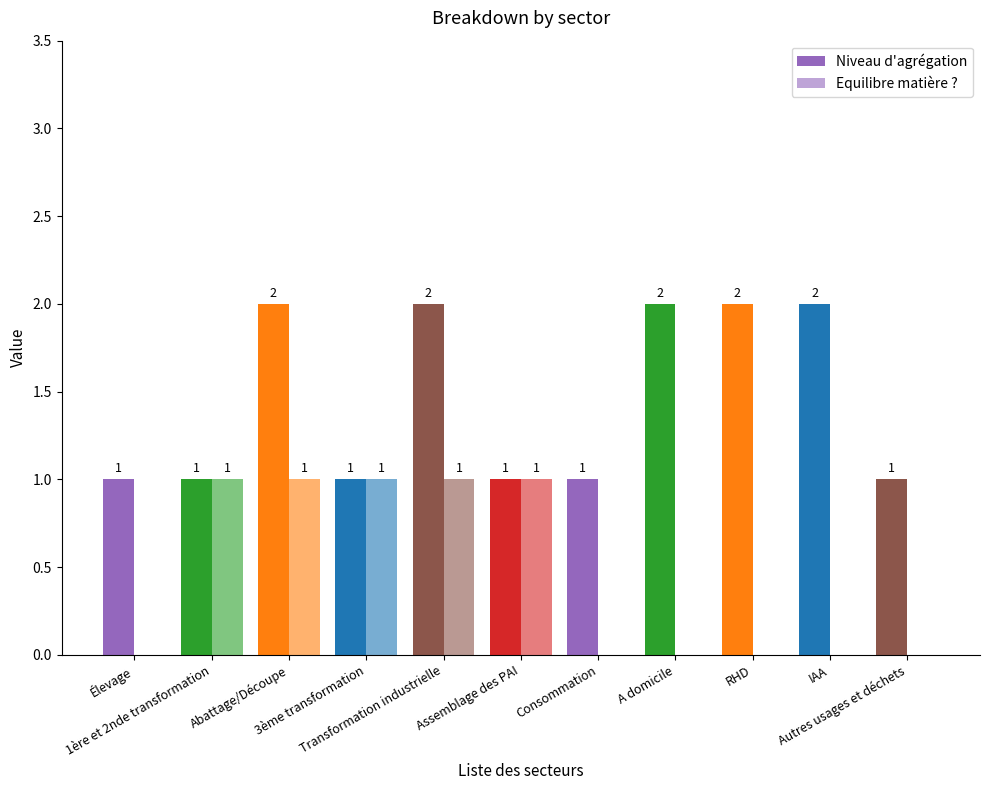

True or false: Niveau d'agrégation has a value of 2 at Abattage/Découpe.

True